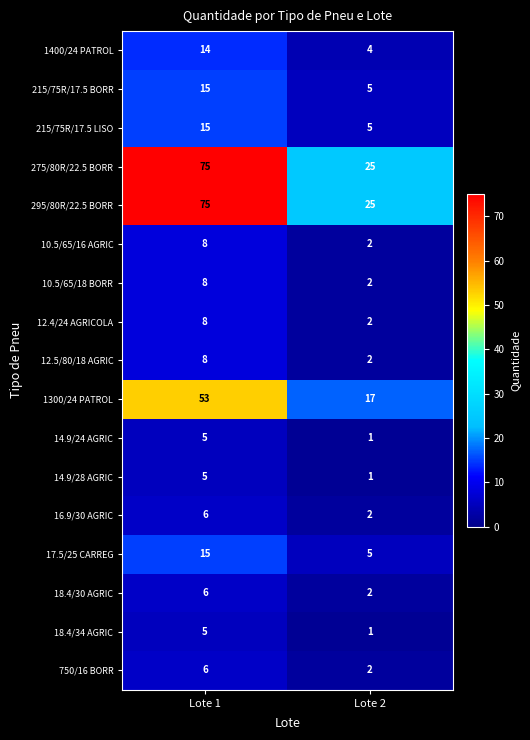

What is the maximum value shown in the chart?

75